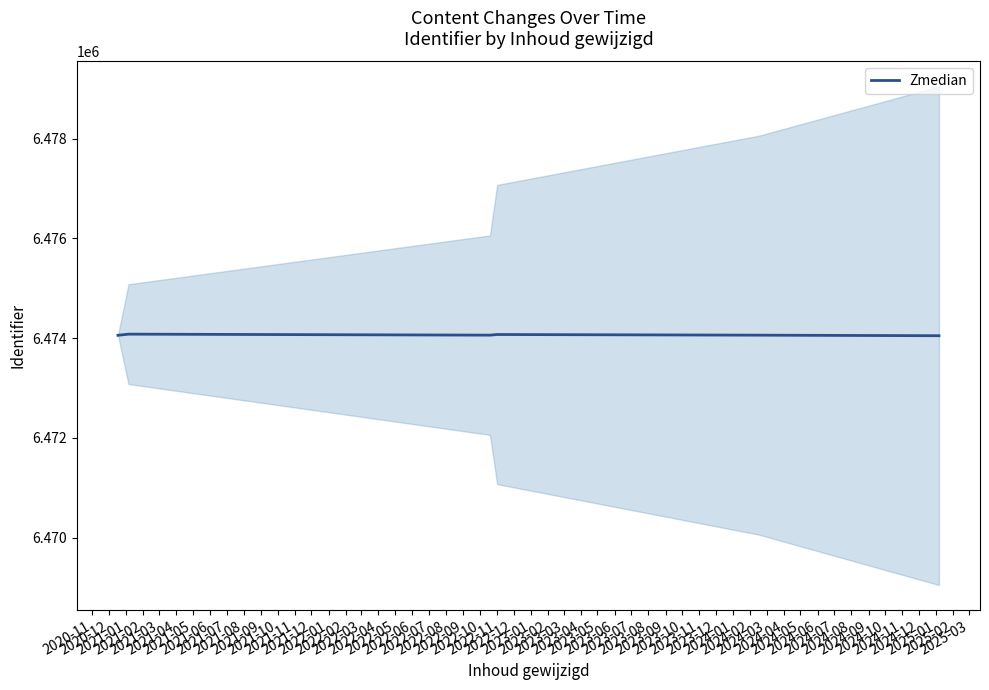

Reading left to right, extract all data points from this chart.

6474058.2	6474081.0	6474061.0	6474073.7	6474060.5	6474049.5